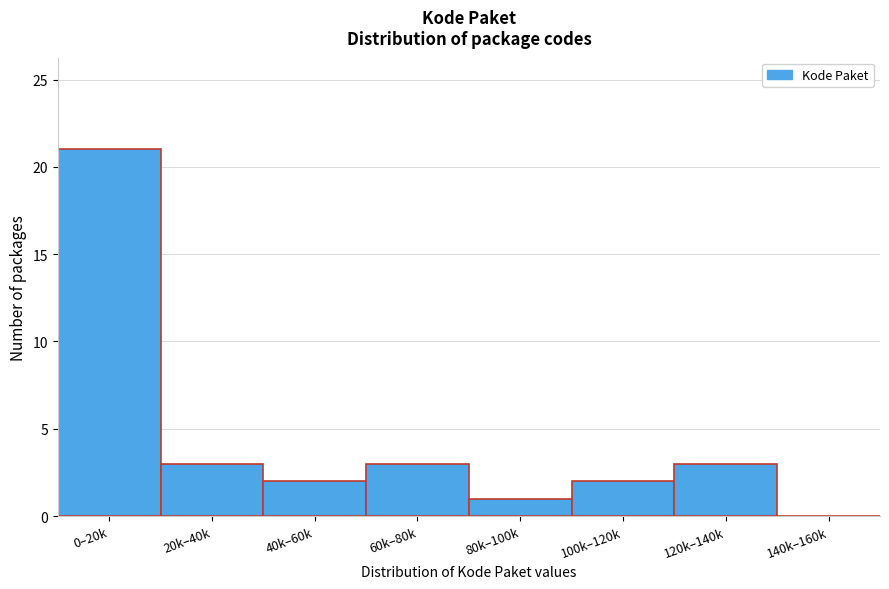

Reading left to right, what are all the values shown in this chart?

0–20k=21	20k–40k=3	40k–60k=2	60k–80k=3	80k–100k=1	100k–120k=2	120k–140k=3	140k–160k=0